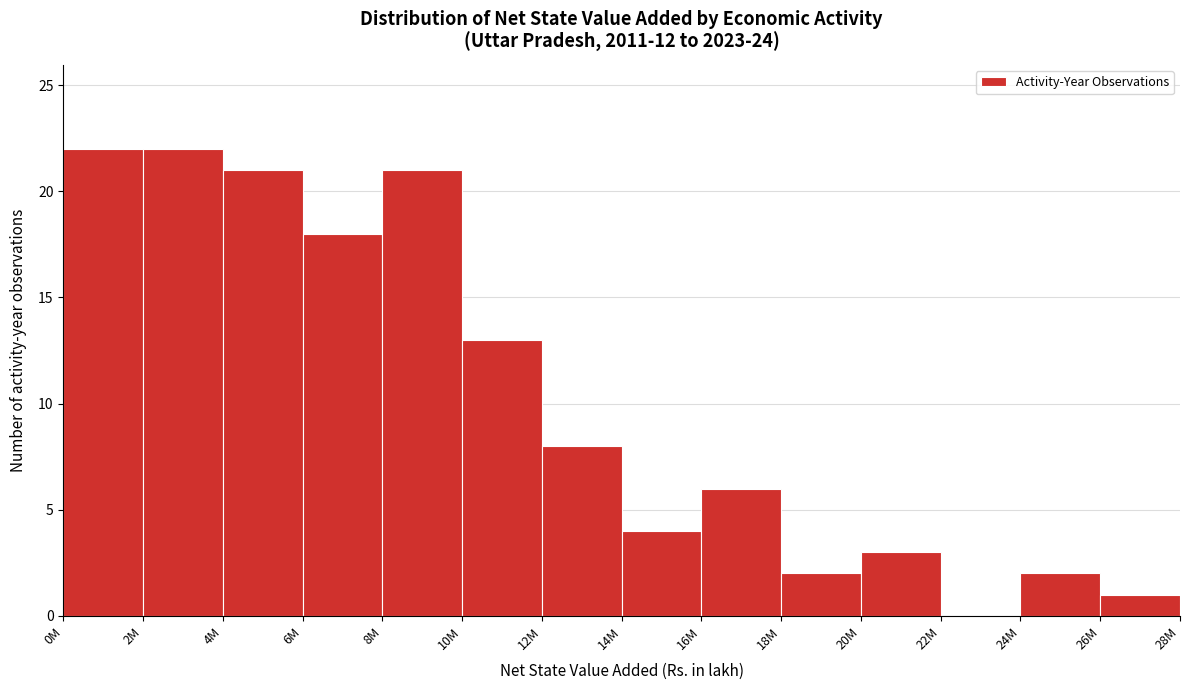

Reading left to right, transcribe all the data shown in this chart.

0M=22	2M=22	4M=21	6M=18	8M=21	10M=13	12M=8	14M=4	16M=6	18M=2	20M=3	22M=0	24M=2	26M=1